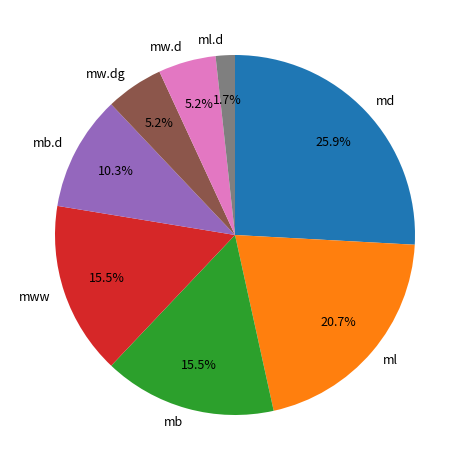

Does mb.d represent more than half of the total?

No